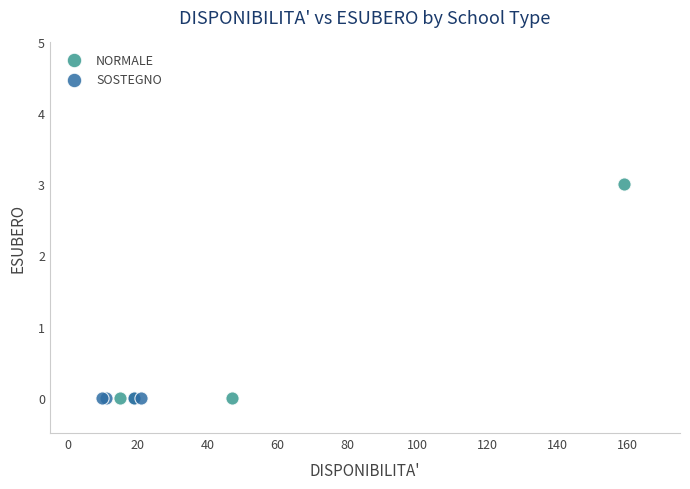

Which series reaches the maximum Y coordinate?

NORMALE